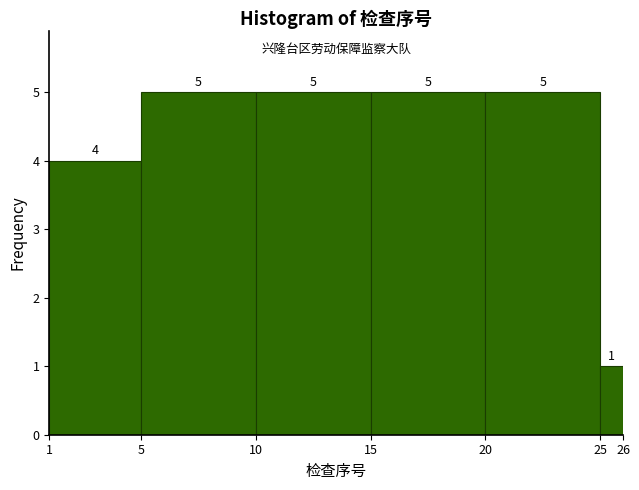

Reading left to right, transcribe this chart: for each bar, give the range it covers on the x-axis and its height.

1 to 5: 4
5 to 10: 5
10 to 15: 5
15 to 20: 5
20 to 25: 5
25 to 26: 1